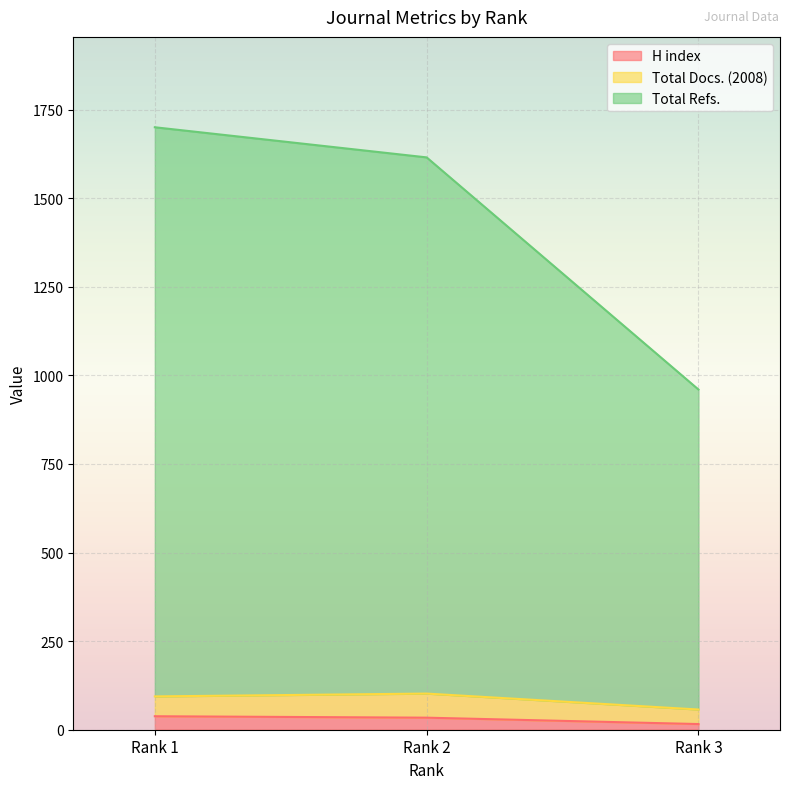

How many data points in H index are less than 34?

1